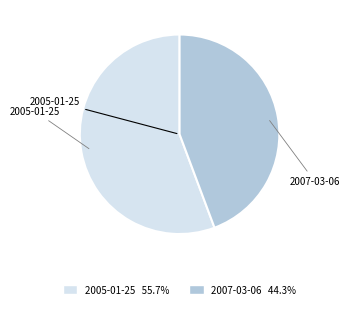

How many segments does this pie chart have?

2